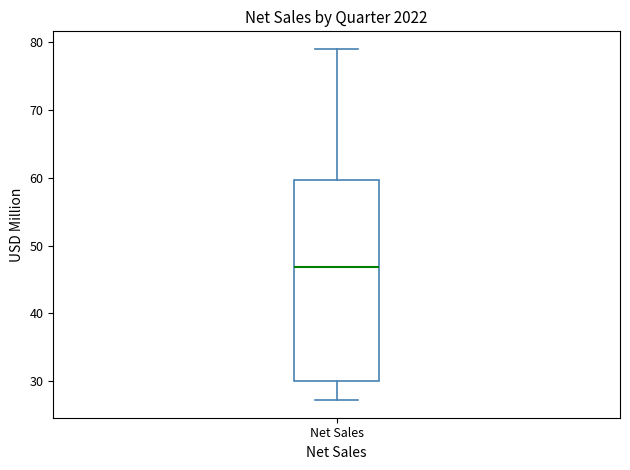

Transcribe this box plot: give where the median line is, the range the box spans, and where the two whiskers end, as read against the y-axis. The values are not printed on the chart, so give them approximately, as read against the axis.

median 47, box 30 to 60, whiskers 27 to 79